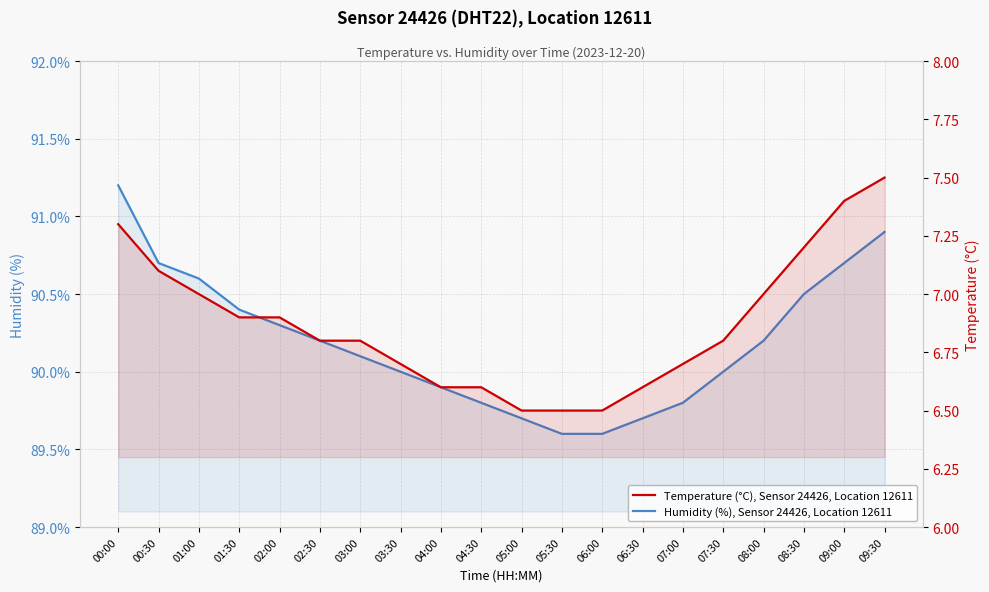

Reading left to right, list all the values displayed in this chart.

Humidity (%), Sensor 24426, Location 12611: 00:00=91.2	00:30=90.7	01:00=90.6	01:30=90.4	02:00=90.3	02:30=90.2	03:00=90.1	03:30=90.0	04:00=89.9	04:30=89.8	05:00=89.7	05:30=89.6	06:00=89.6	06:30=89.7	07:00=89.8	07:30=90.0	08:00=90.2	08:30=90.5	09:00=90.7	09:30=90.9
Temperature (°C), Sensor 24426, Location 12611: 00:00=7.3	00:30=7.1	01:00=7.0	01:30=6.9	02:00=6.9	02:30=6.8	03:00=6.8	03:30=6.7	04:00=6.6	04:30=6.6	05:00=6.5	05:30=6.5	06:00=6.5	06:30=6.6	07:00=6.7	07:30=6.8	08:00=7.0	08:30=7.2	09:00=7.4	09:30=7.5